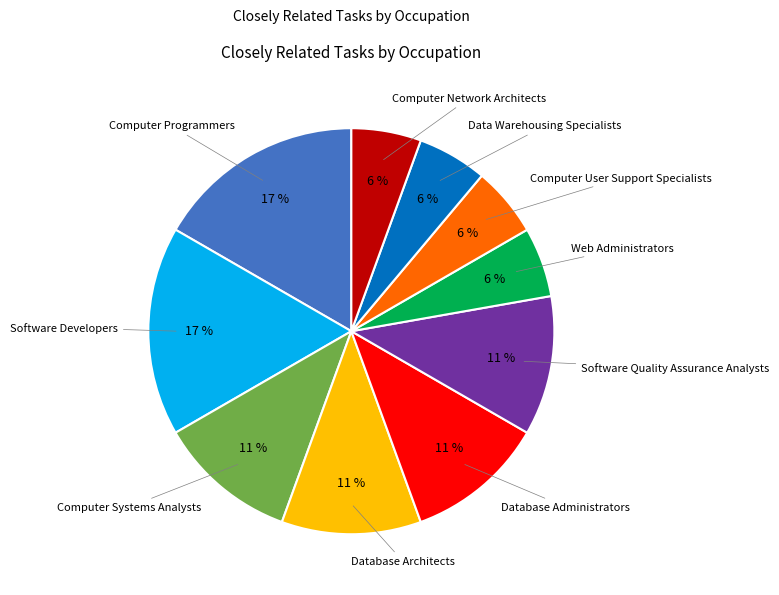

To the nearest percent, what is the difference between the largest and smallest slice percentages?

11%